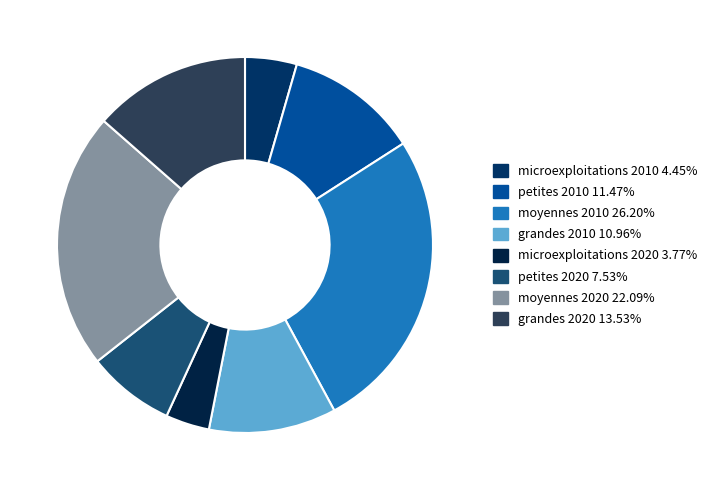

Does any single category account for the majority?

No